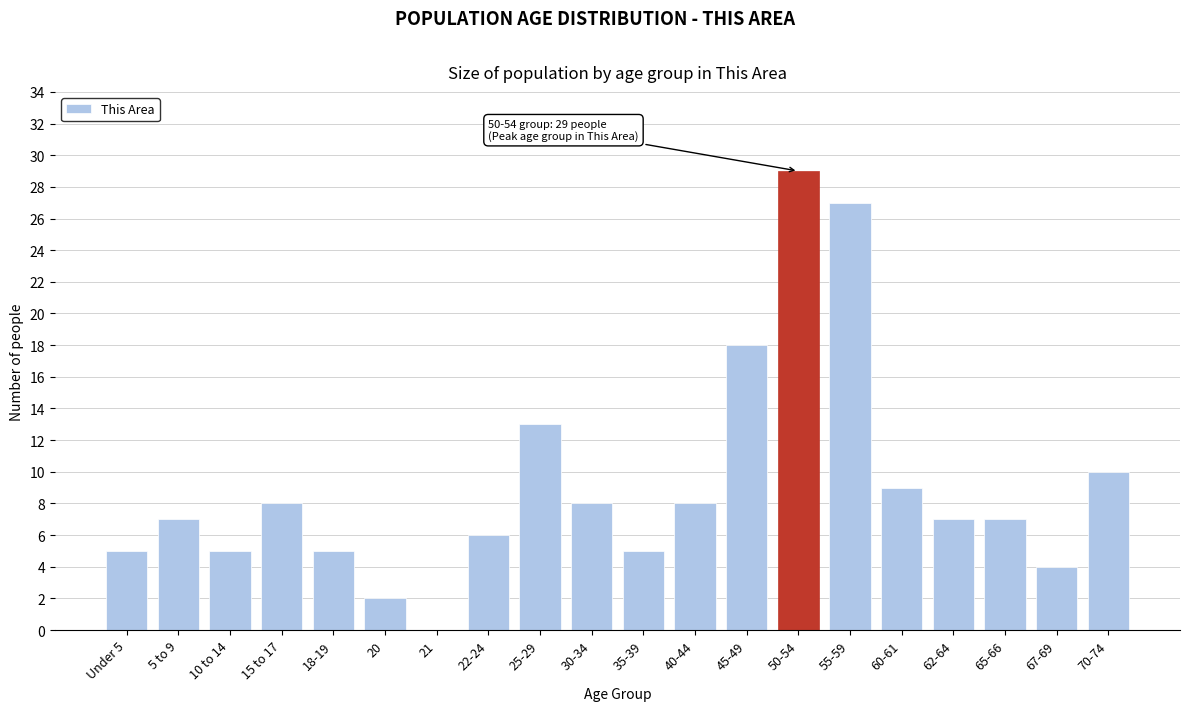

Reading left to right, what are all the values shown in this chart?

Under 5=5	5 to 9=7	10 to 14=5	15 to 17=8	18-19=5	20=2	21=0	22-24=6	25-29=13	30-34=8	35-39=5	40-44=8	45-49=18	50-54=29	55-59=27	60-61=9	62-64=7	65-66=7	67-69=4	70-74=10